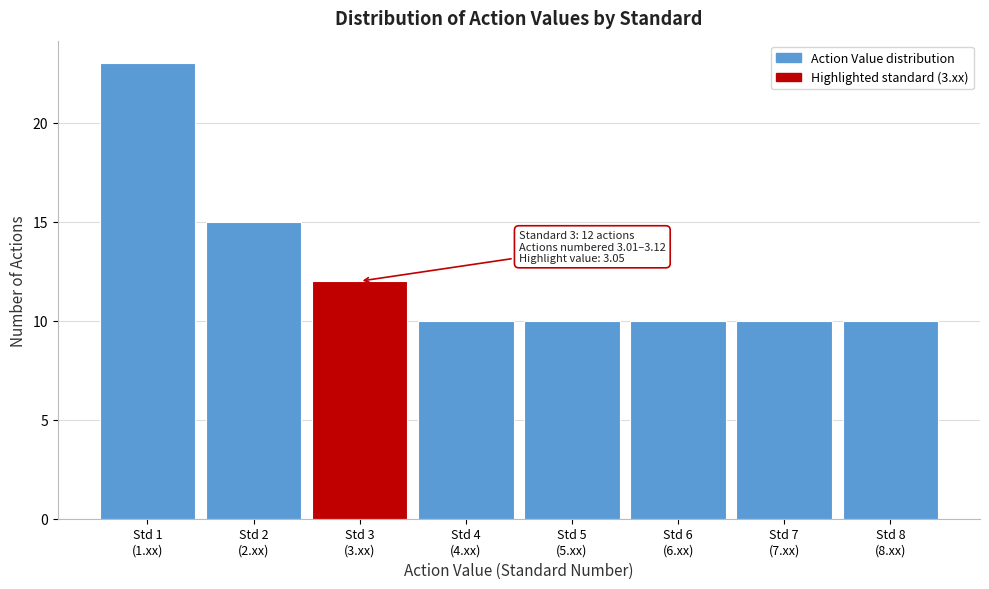

Reading left to right, what are all the values shown in this chart?

23	15	12	10	10	10	10	10